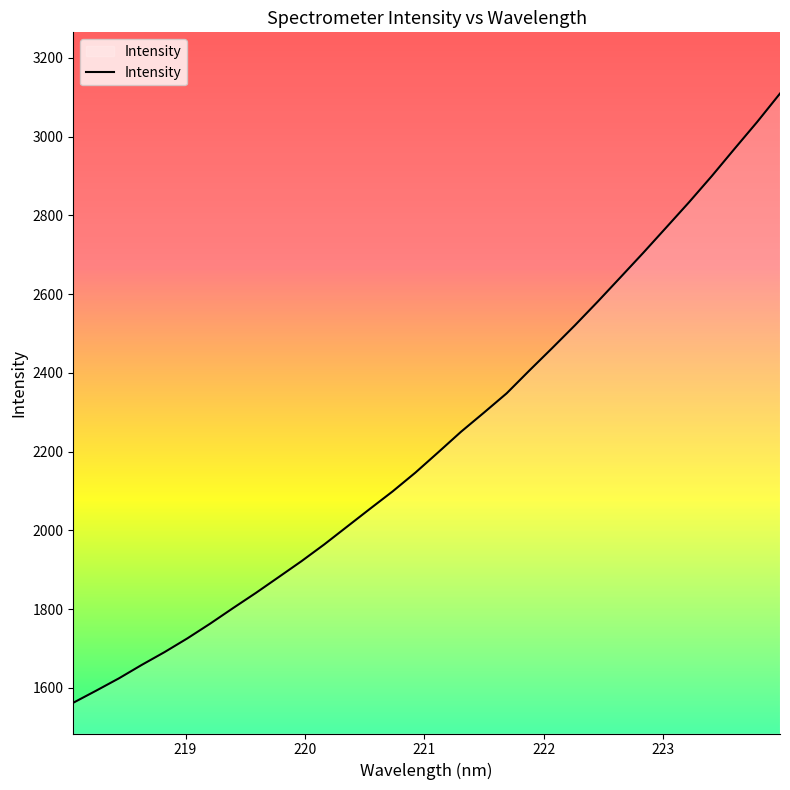

What is the greatest value displayed?

3109.6